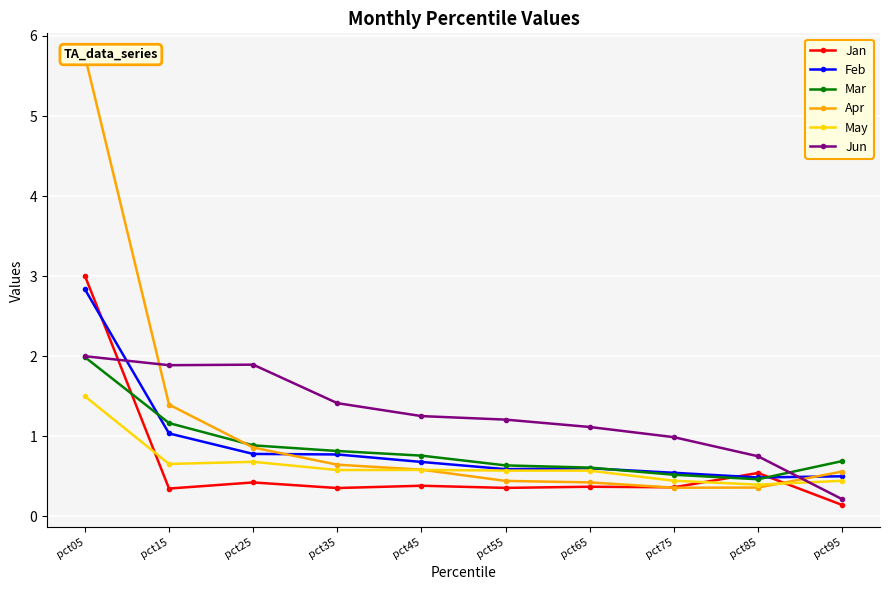

Is it true that Mar equals 0.7 at pct15?

False